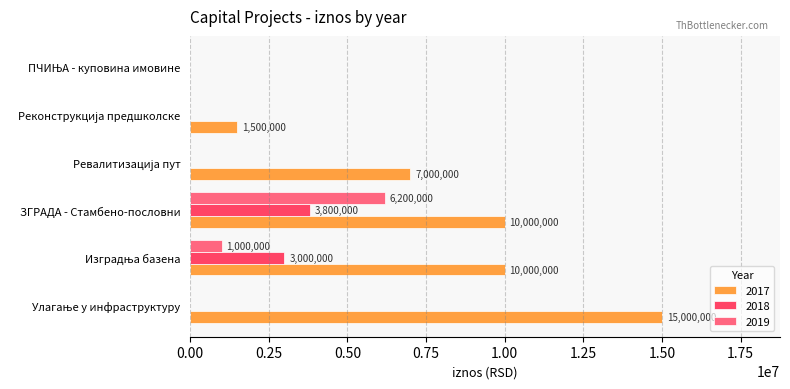

Which series has the widest spread of values?

2017